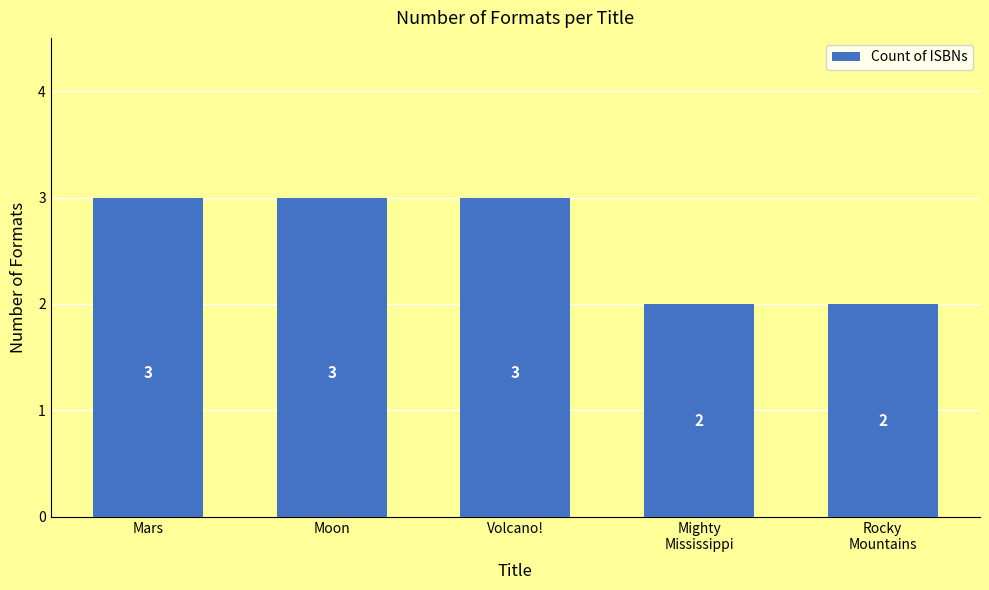

The value at Mars is 5. True or false?

False